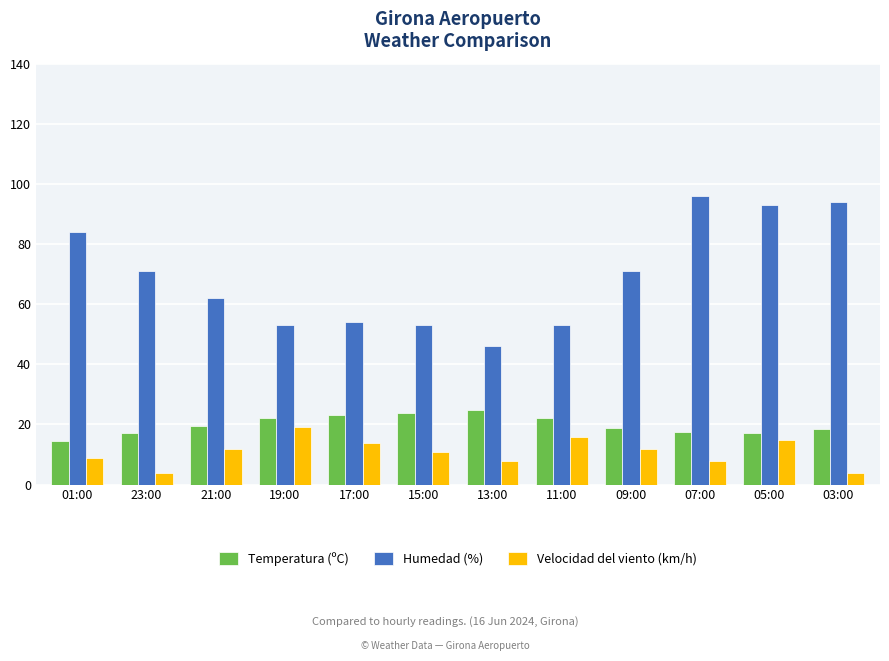

Which series changed the most between 23:00 and 13:00?

Humedad (%)